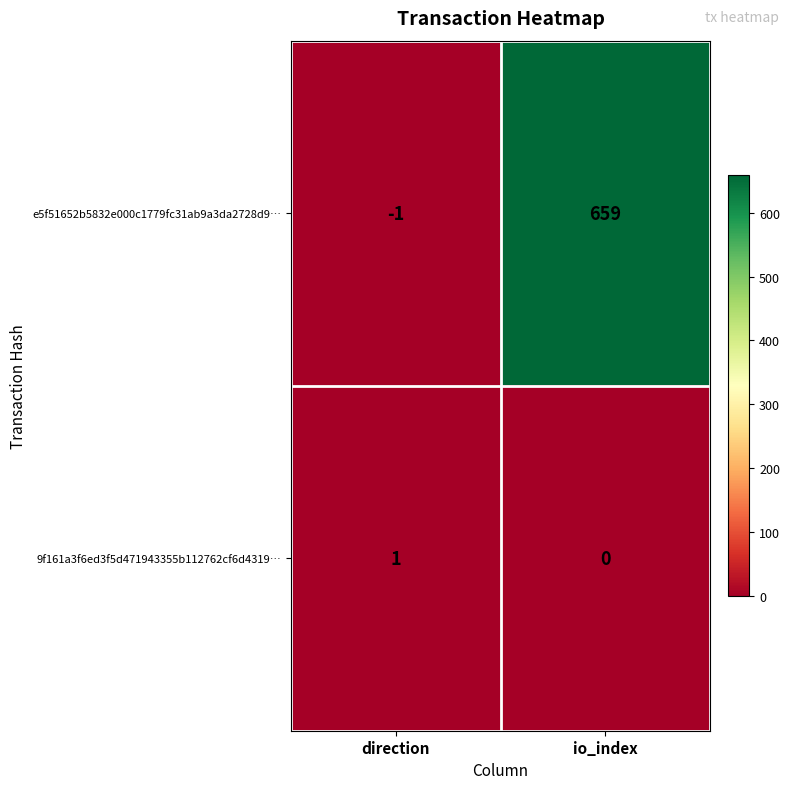

What is the sum of the e5f51652b5832e000c1779fc31ab9a3da2728d9… values at direction and io_index?

658